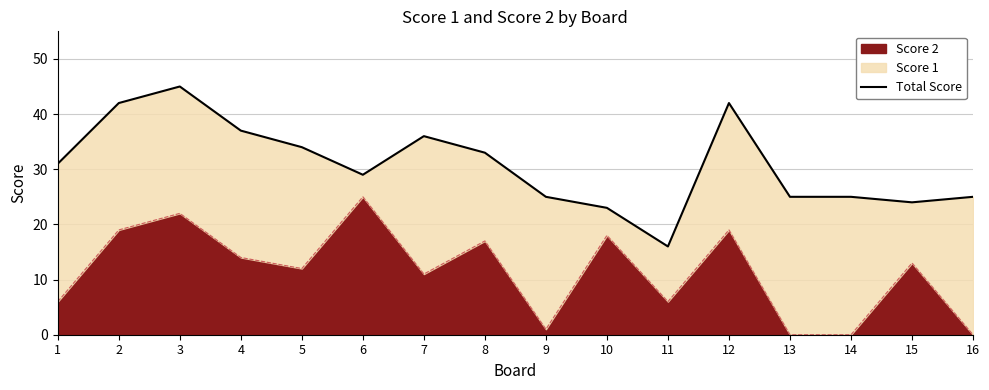

What is the ratio of the value at 6 to the value at 5?

0.9